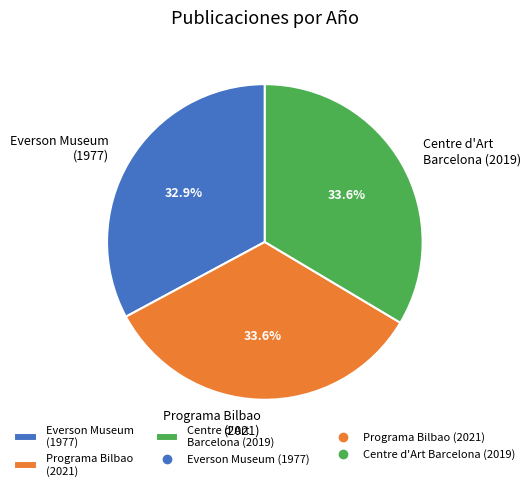

Is there a majority slice in this chart?

No